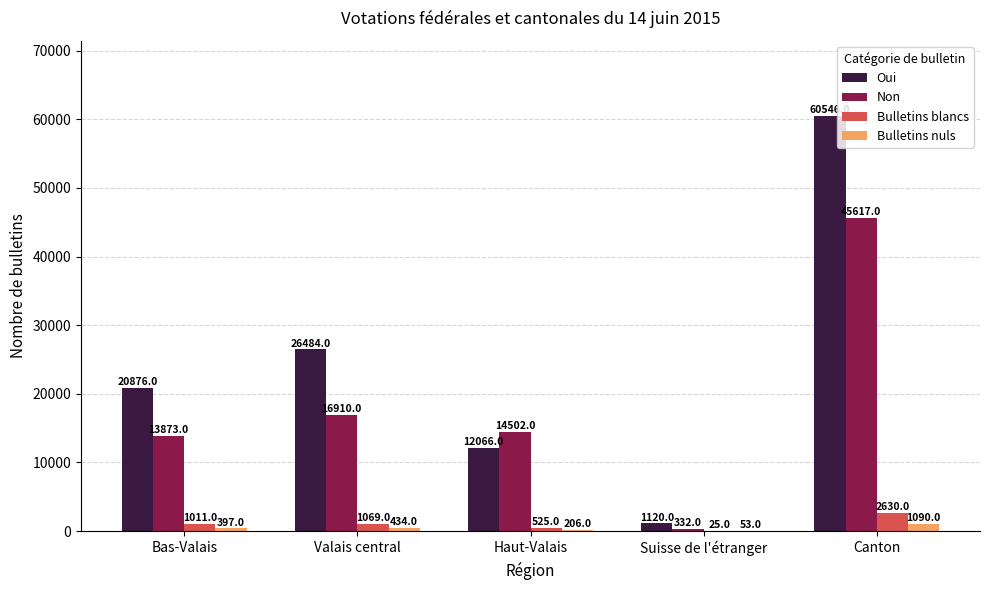

What are all the series names shown in the legend?

Oui, Non, Bulletins blancs, Bulletins nuls